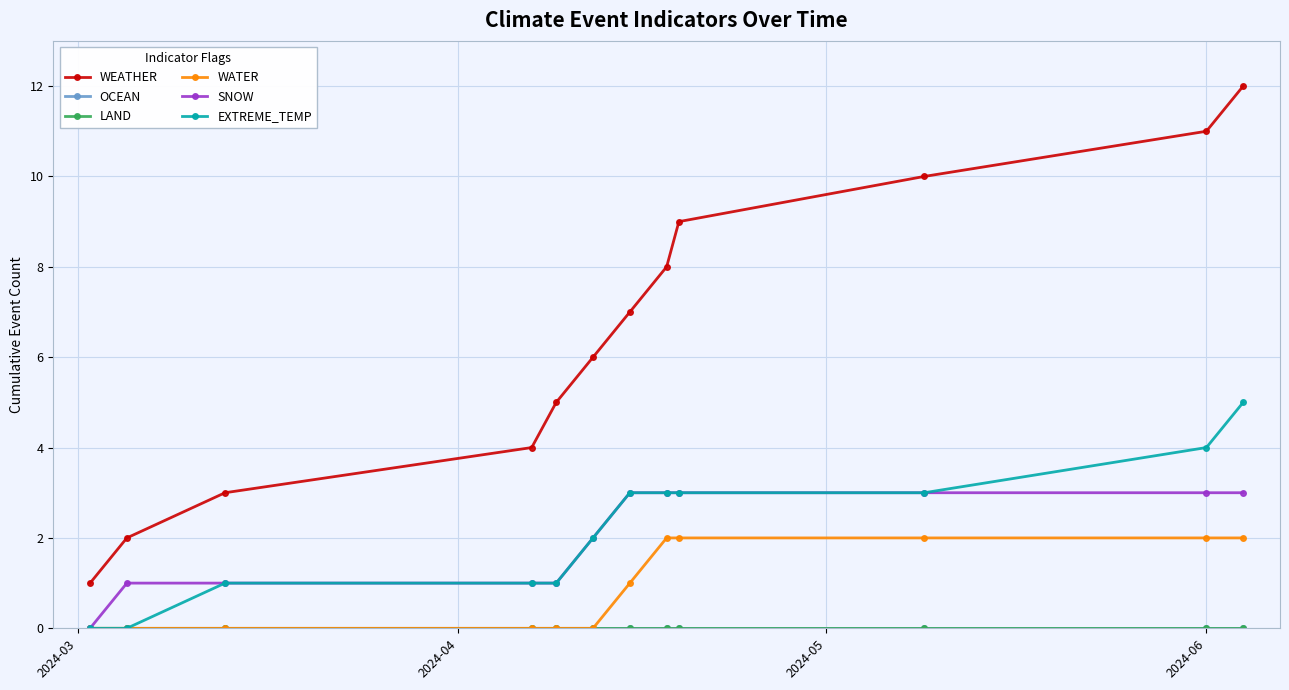

True or false: WATER and EXTREME_TEMP cross at least once.

False